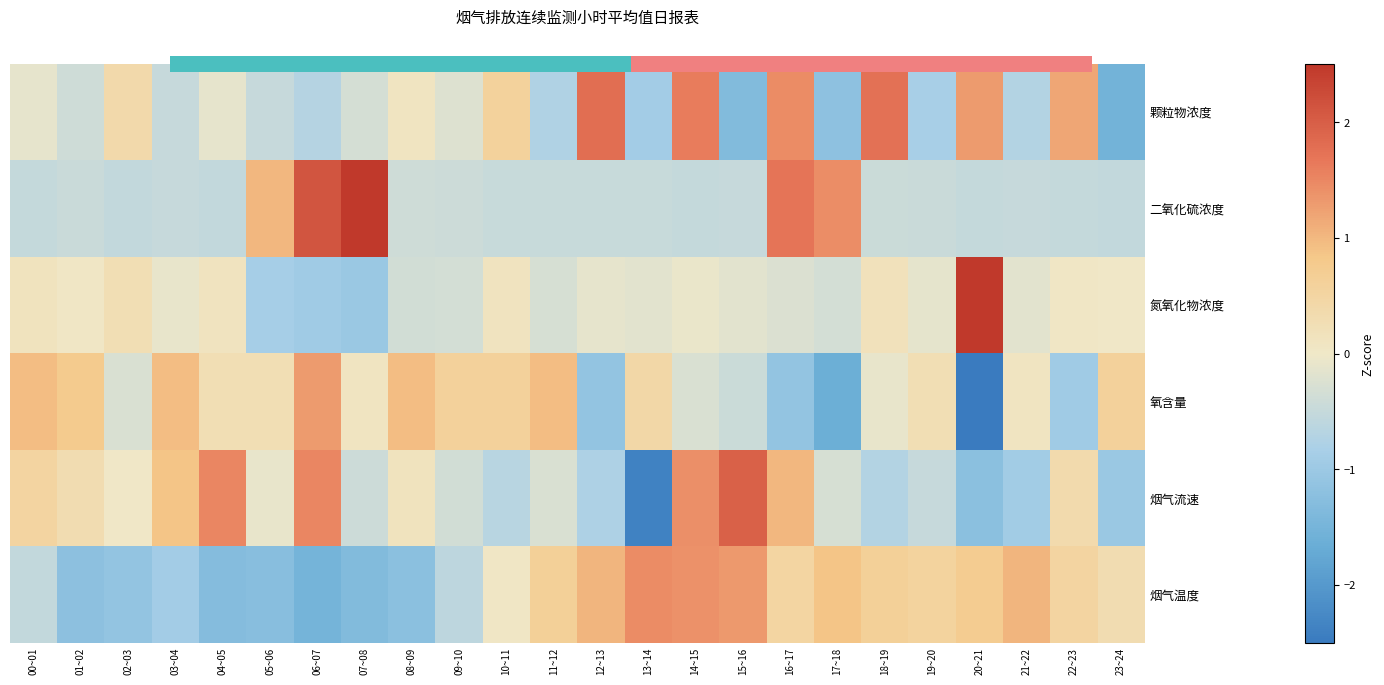

How many positive values does the 烟气温度 series have?

14